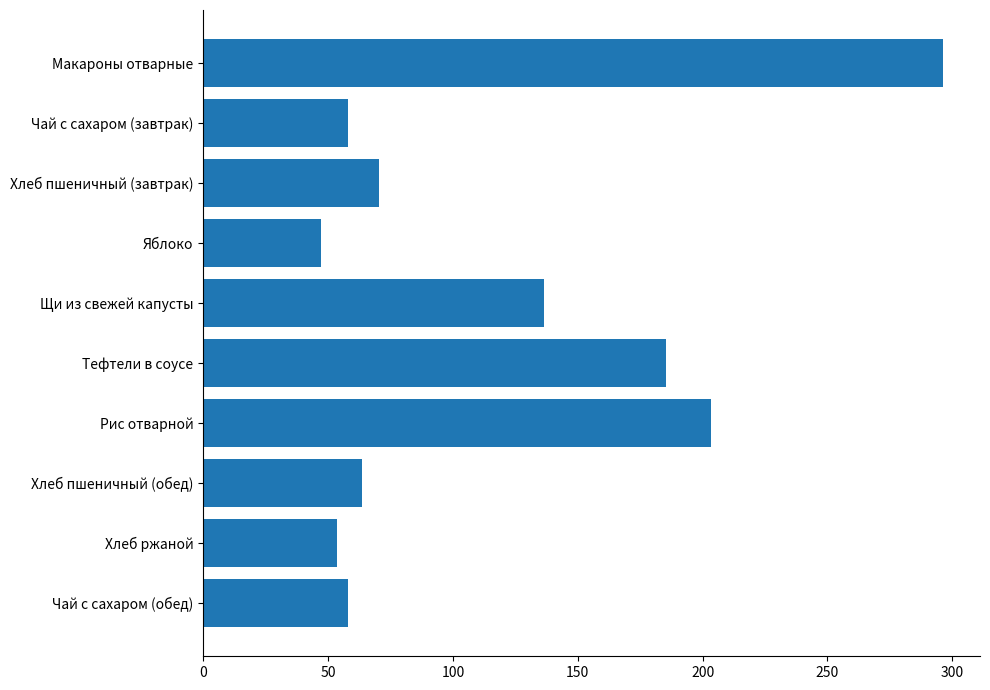

What position from the top is Хлеб пшеничный (обед)?

8